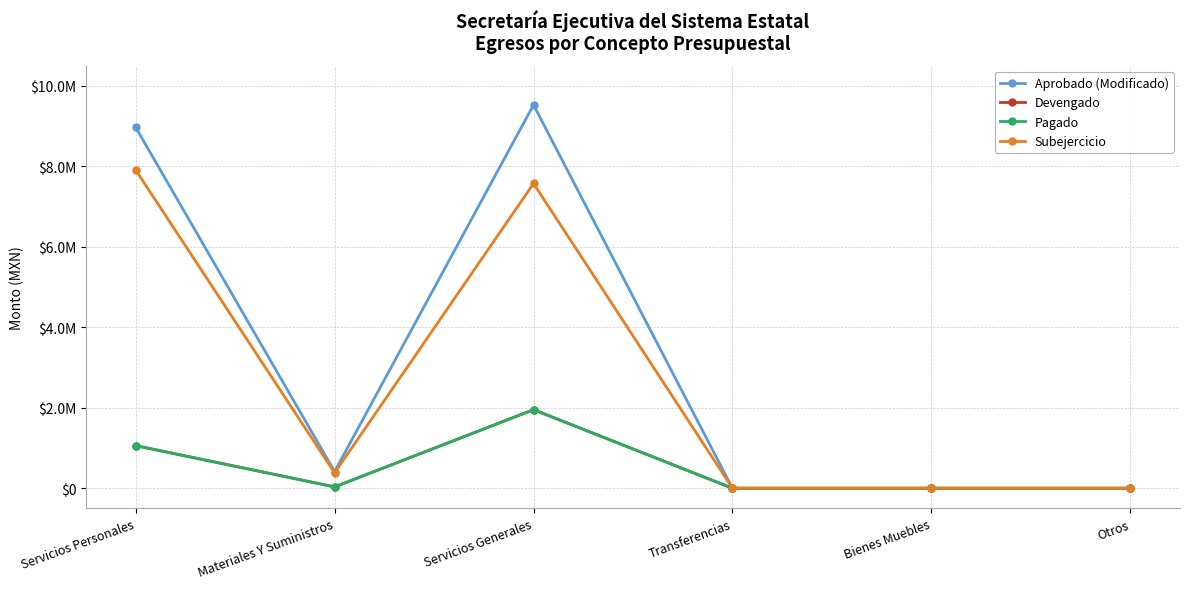

What are all the series names shown in the legend?

Aprobado (Modificado), Devengado, Pagado, Subejercicio